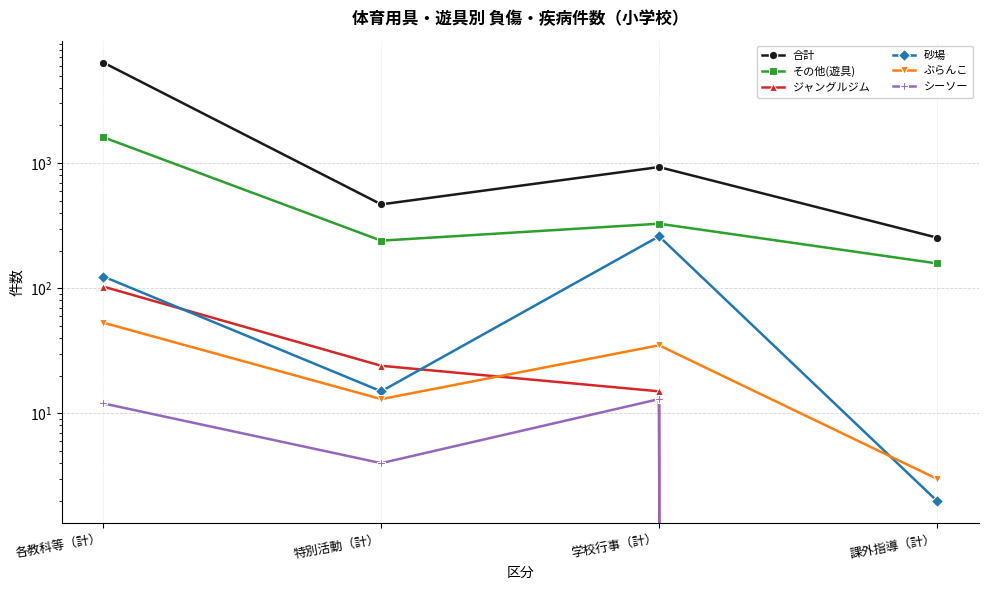

True or false: 合計 has more than 1 points higher than both neighbors.

False